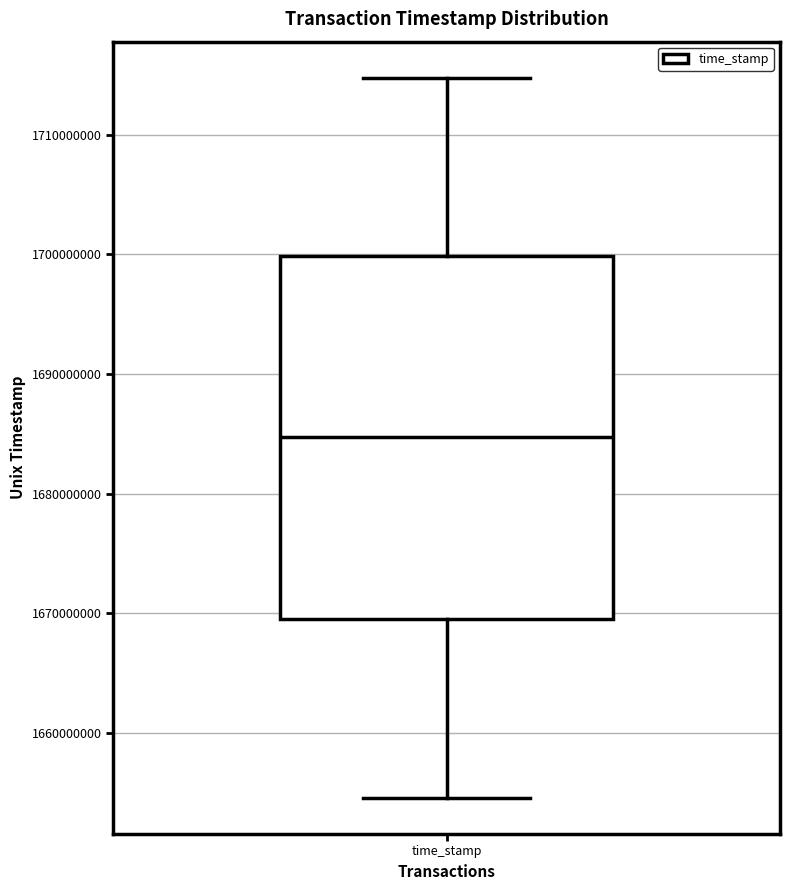

Where does the lower whisker of the box for time_stamp end on the y-axis? The values are not printed on the chart, so give them approximately, as read against the axis.

1655000000